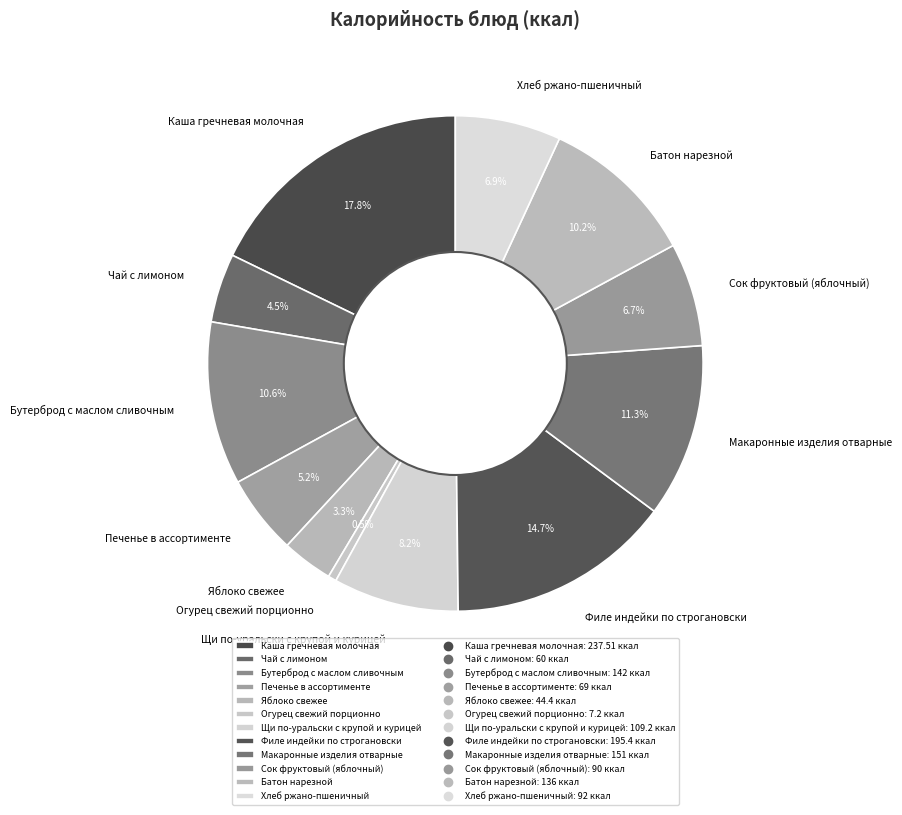

Does Макаронные изделия отварные account for over 50% of the chart?

No